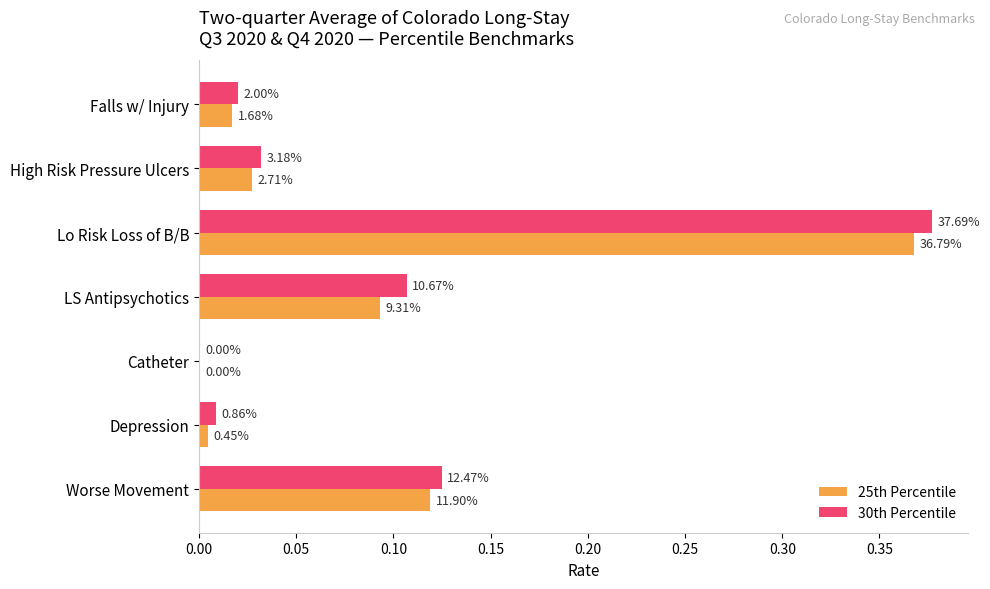

What are all the series names shown in the legend?

25th Percentile, 30th Percentile